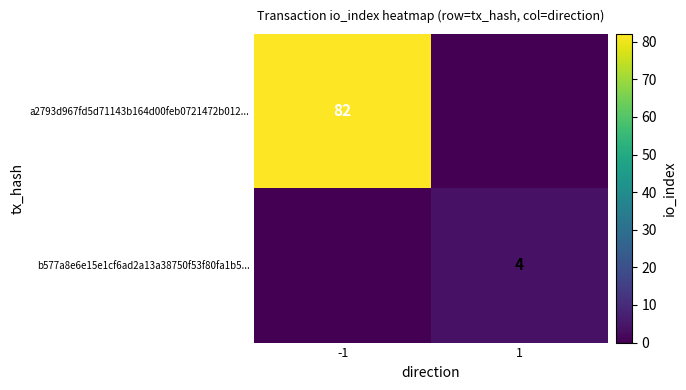

Is it true that a2793d967fd5d71143b164d00feb0721472b012... equals 82 at -1?

True